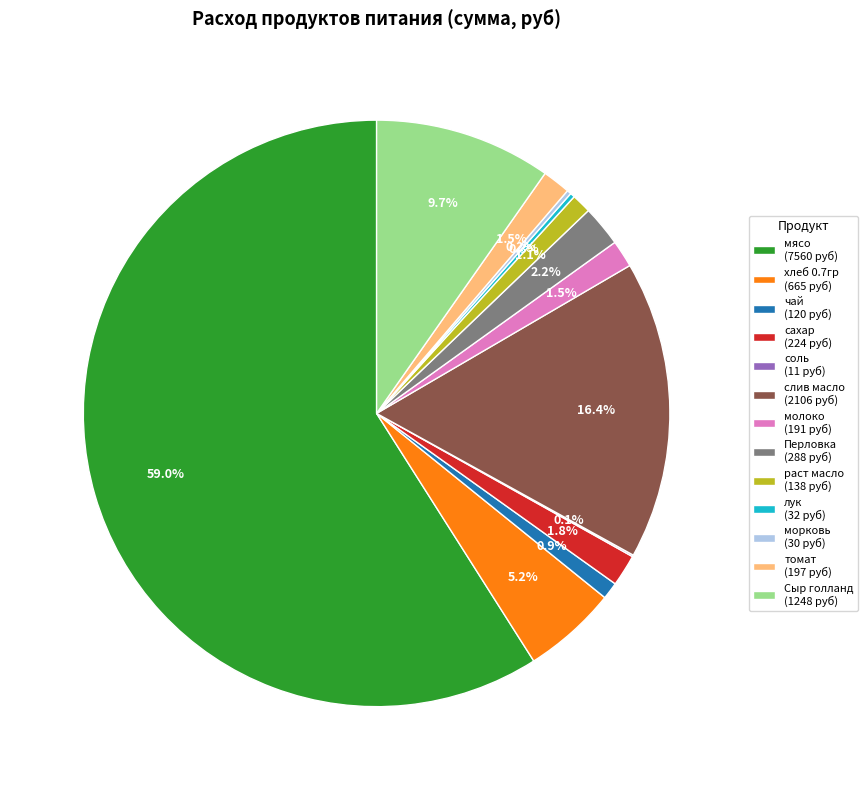

Is the sum of мясо (7560 руб) and чай (120 руб) greater than half?

Yes